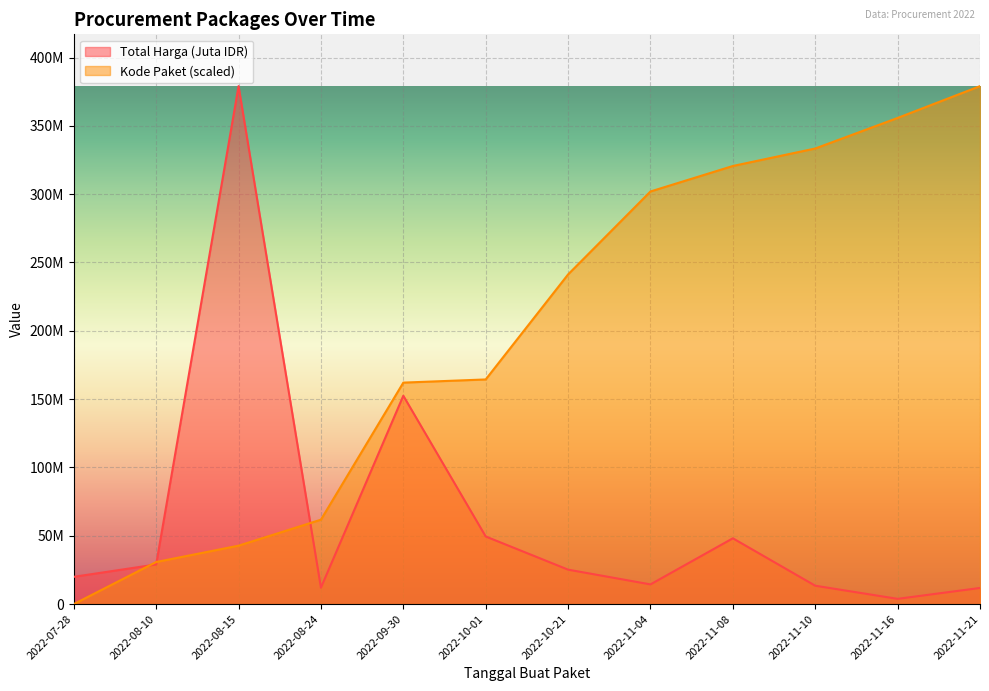

Reading right to left, what are all the values shown in this chart?

Total Harga (Juta IDR): 2022-11-21=11800000.0	2022-11-16=3825000.0	2022-11-10=13442000.0	2022-11-08=48140000.0	2022-11-04=14400000.0	2022-10-21=25200000.0	2022-10-01=49478000.0	2022-09-30=152477000.0	2022-08-24=12000000.0	2022-08-15=379075000.0	2022-08-10=29000000.0	2022-07-28=19950000.0
Kode Paket: 2022-11-21=379075000.0	2022-11-16=355794519.8	2022-11-10=333434219.9	2022-11-08=320626997.5	2022-11-04=301968106.5	2022-10-21=241263096.8	2022-10-01=164401970.9	2022-09-30=162085797.5	2022-08-24=61756348.8	2022-08-15=42742874.0	2022-08-10=30779701.9	2022-07-28=0.0